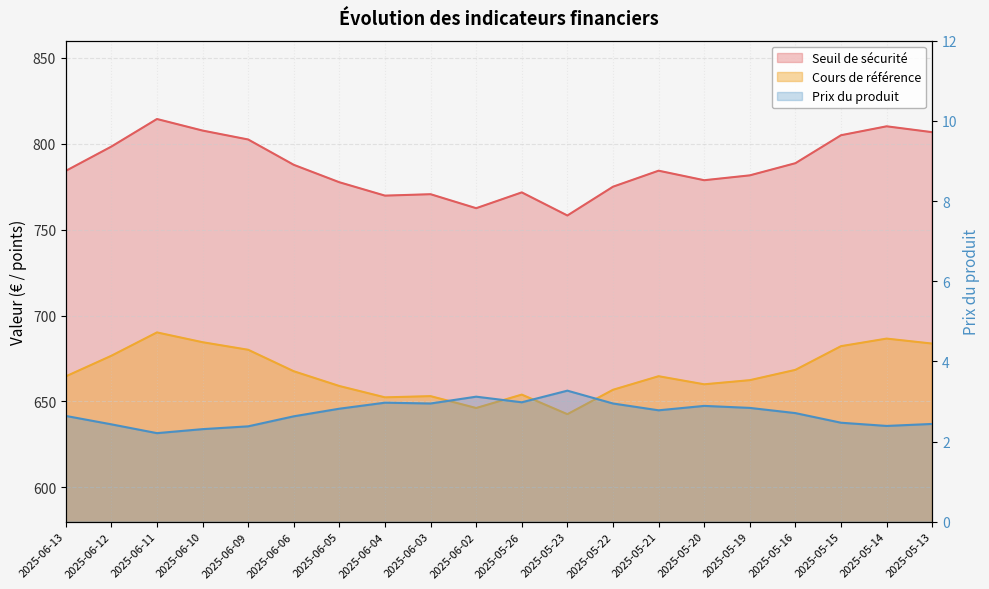

Rank the categories by Seuil de sécurité value from highest to lowest.

2025-06-11, 2025-05-14, 2025-06-10, 2025-05-13, 2025-05-15, 2025-06-09, 2025-06-12, 2025-05-16, 2025-06-06, 2025-05-21, 2025-06-13, 2025-05-19, 2025-05-20, 2025-06-05, 2025-05-22, 2025-05-26, 2025-06-03, 2025-06-04, 2025-06-02, 2025-05-23